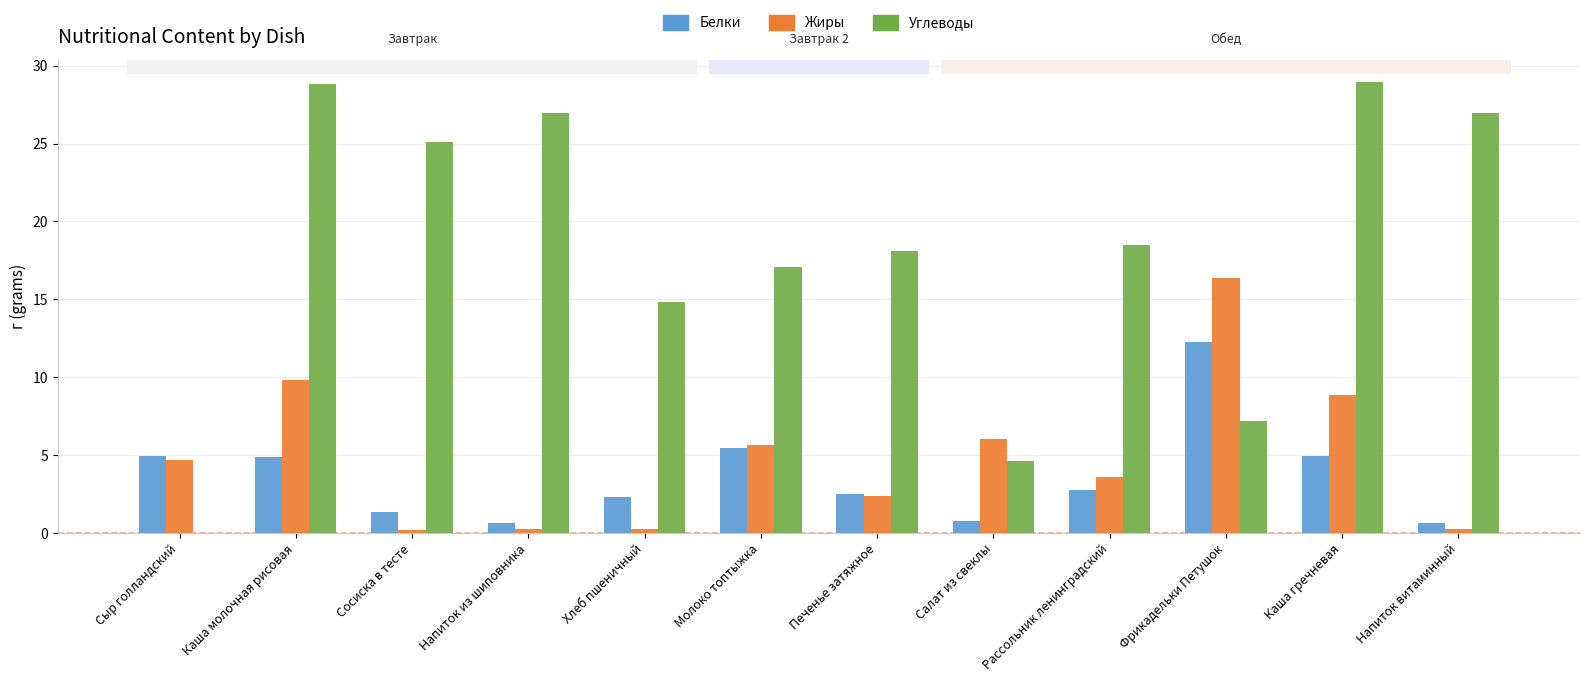

The value of Жиры at Салат из свеклы is 1.6. True or false?

False